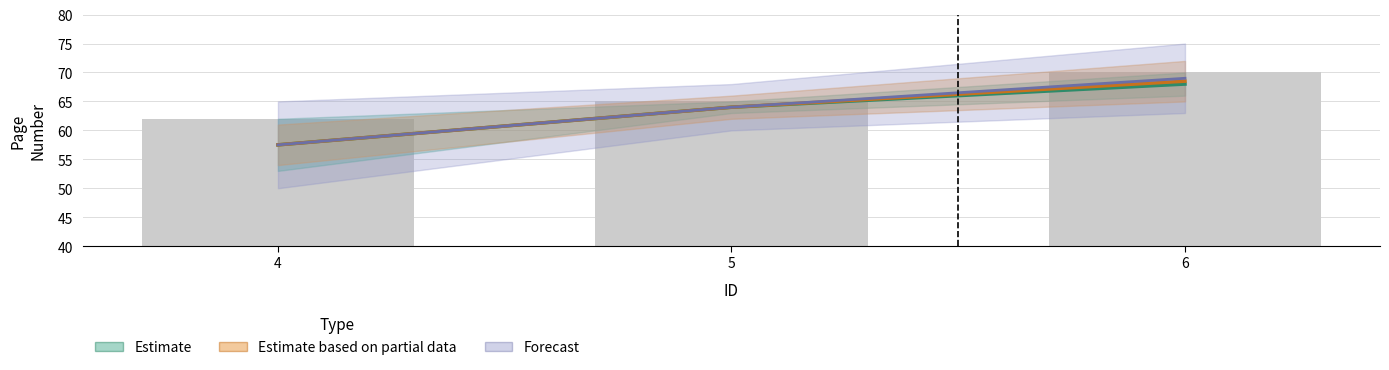

Rank the series at 5 from lowest to highest value.

Estimate, Estimate based on partial data, Forecast